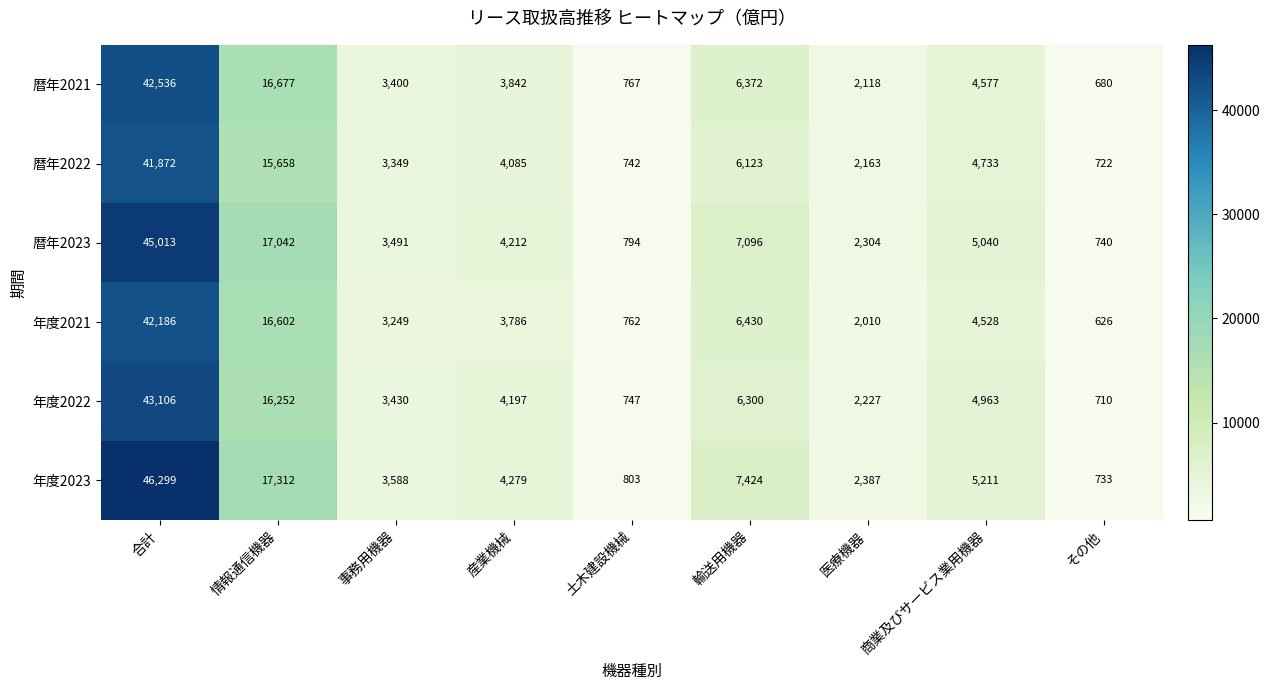

What is the greatest value displayed?

46299